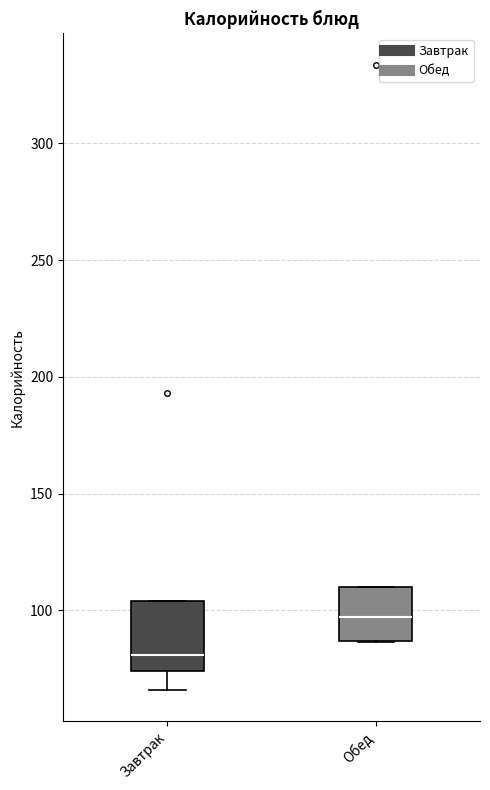

Where does the median line of the box for Обед sit on the y-axis? The values are not printed on the chart, so give them approximately, as read against the axis.

95